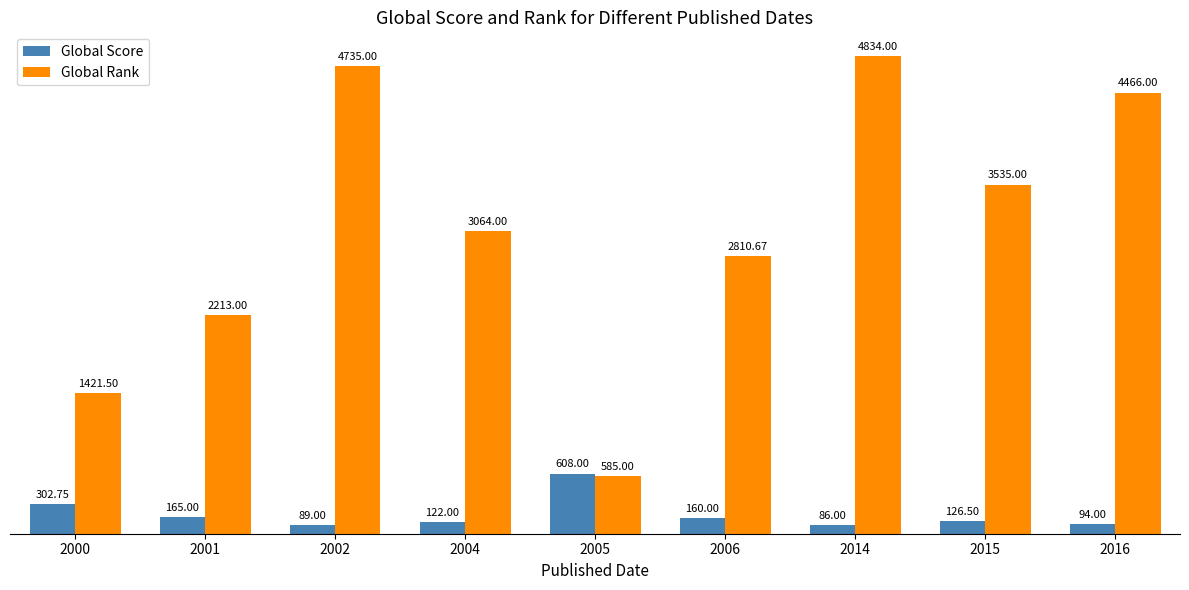

How many categories are shown in the chart?

9